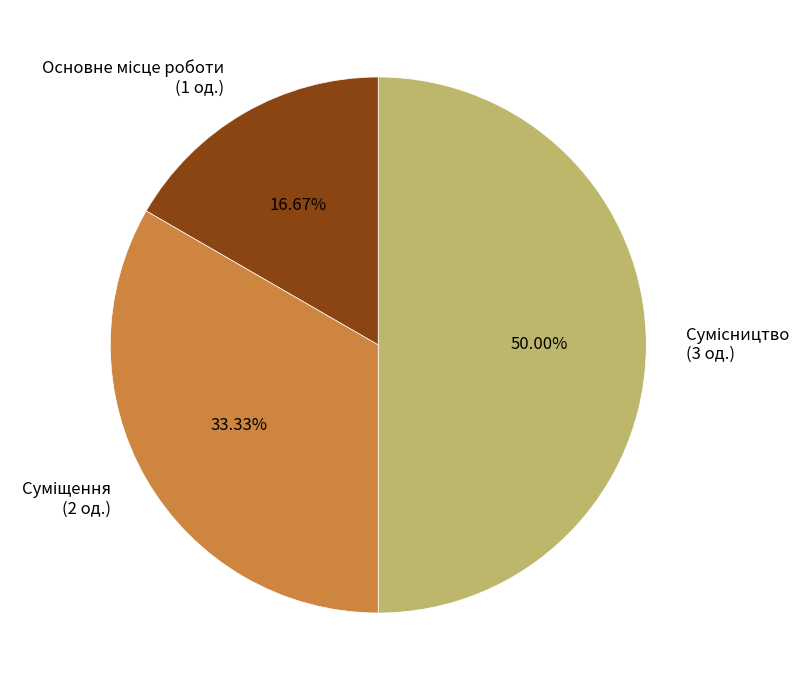

To the nearest percent, what is the combined percentage of Суміщення and Основне місце роботи?

50%